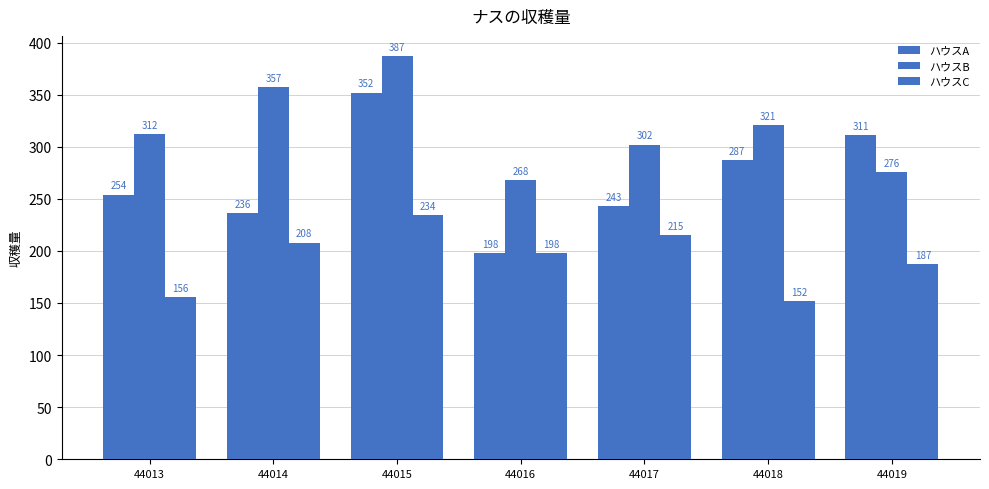

How many data points does each series have?

7